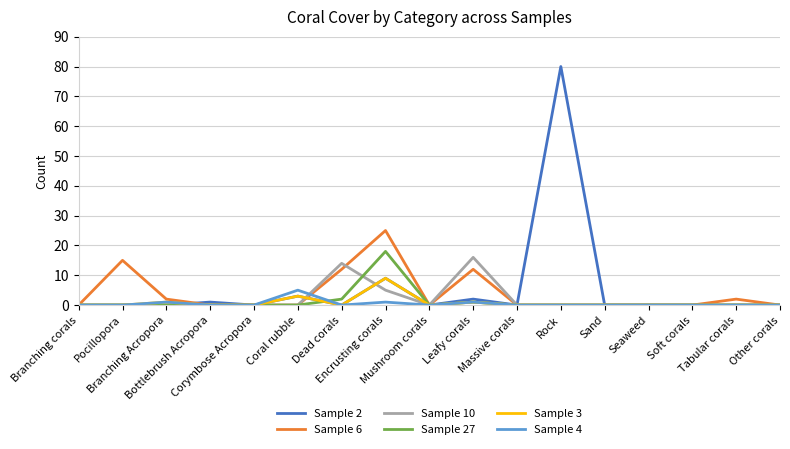

What is the difference between the second highest and minimum values in the Sample 4 series?

1